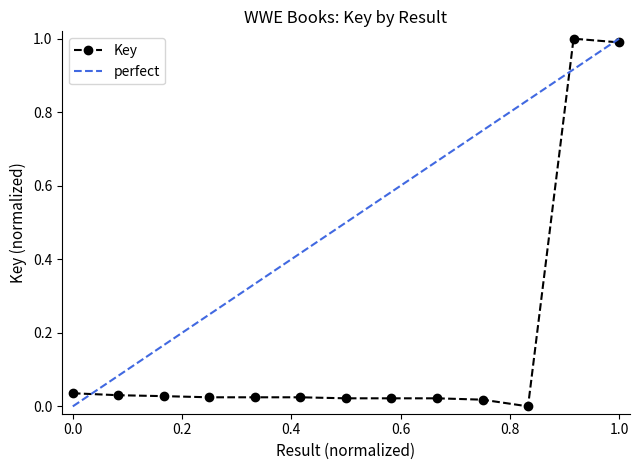

Rank the categories by value from highest to lowest.

12, 13, 1, 2, 3, 5, 4, 6, 7, 9, 8, 10, 11